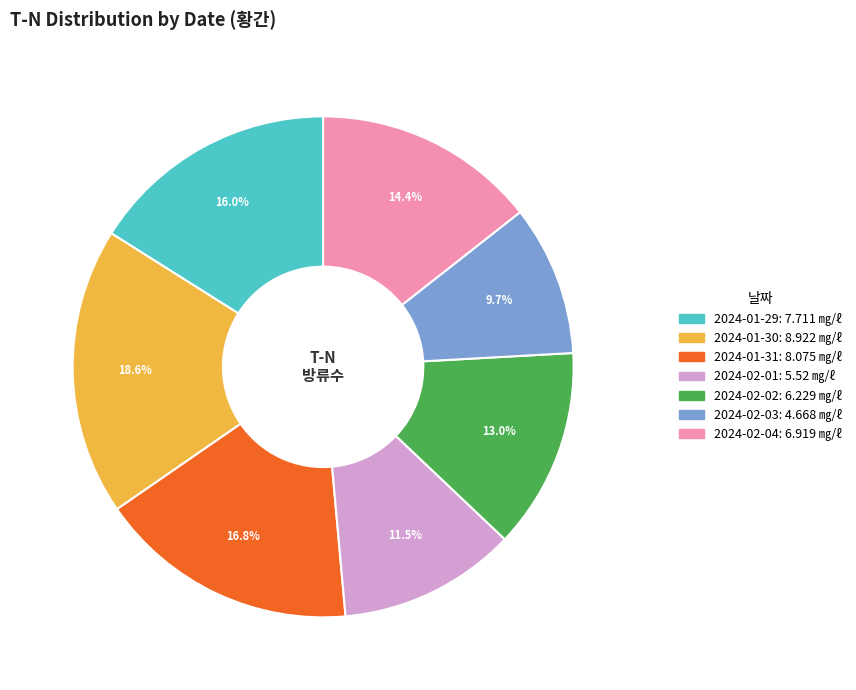

Which category has the smallest portion of the pie?

2024-02-03